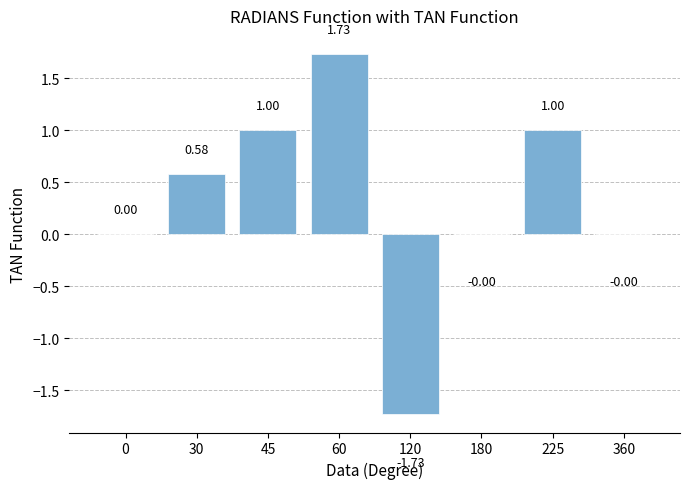

The chart shows a value of -0.0 at 360. True or false?

True